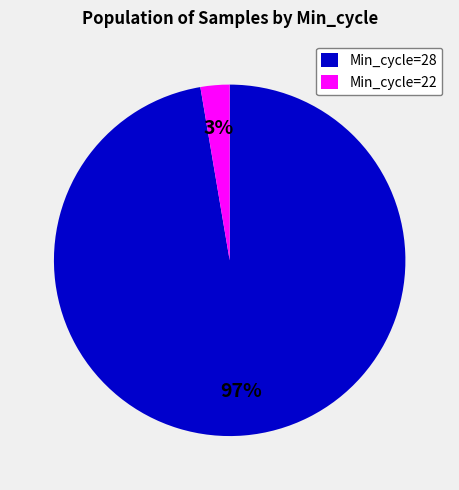

Which slice is the smallest?

Min_cycle=22